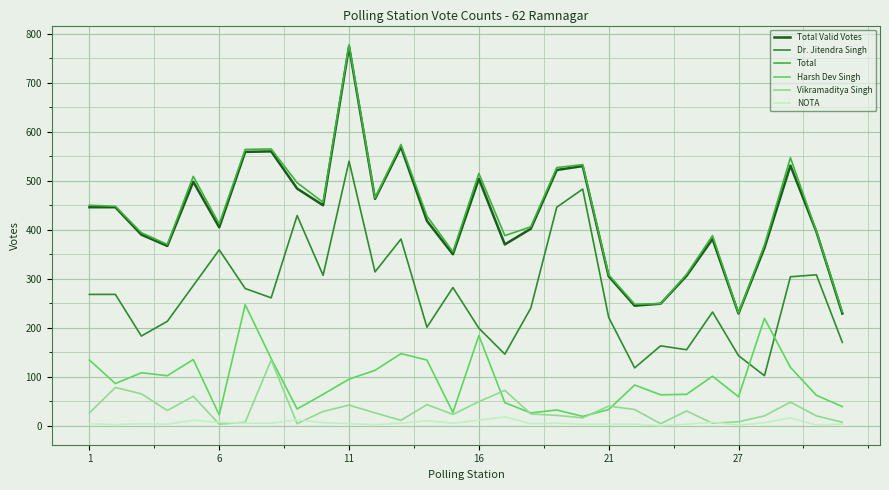

Which series has the largest range (max minus min)?

Total